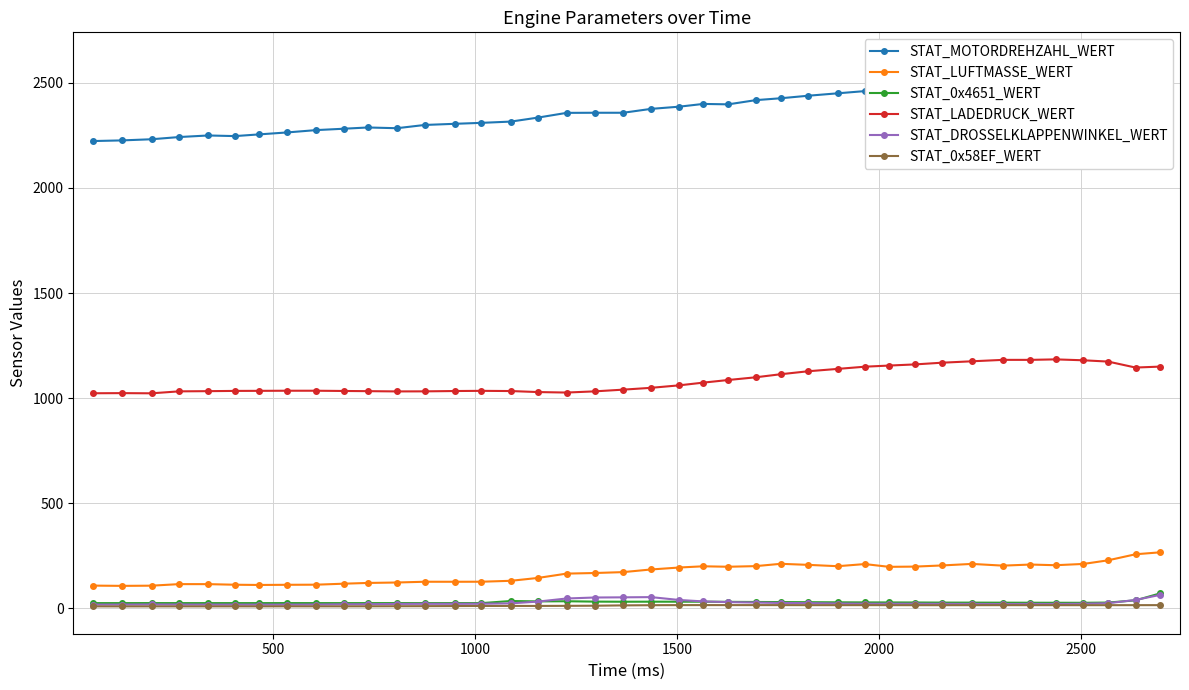

What are all the series names shown in the legend?

STAT_MOTORDREHZAHL_WERT, STAT_LUFTMASSE_WERT, STAT_0x4651_WERT, STAT_LADEDRUCK_WERT, STAT_DROSSELKLAPPENWINKEL_WERT, STAT_0x58EF_WERT